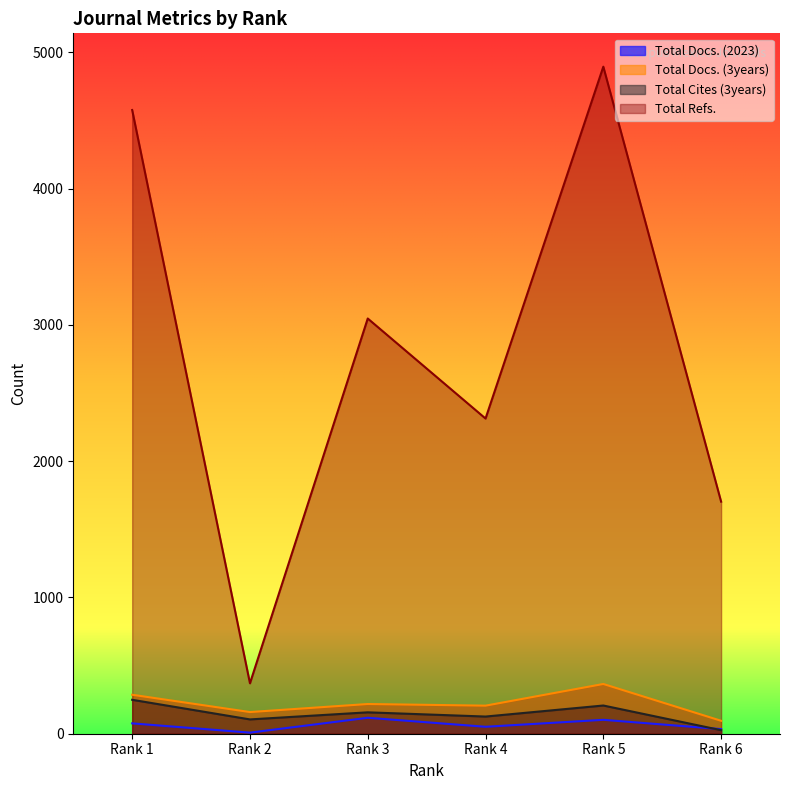

How many values in the Total Docs. (3years) series are below 218?

3